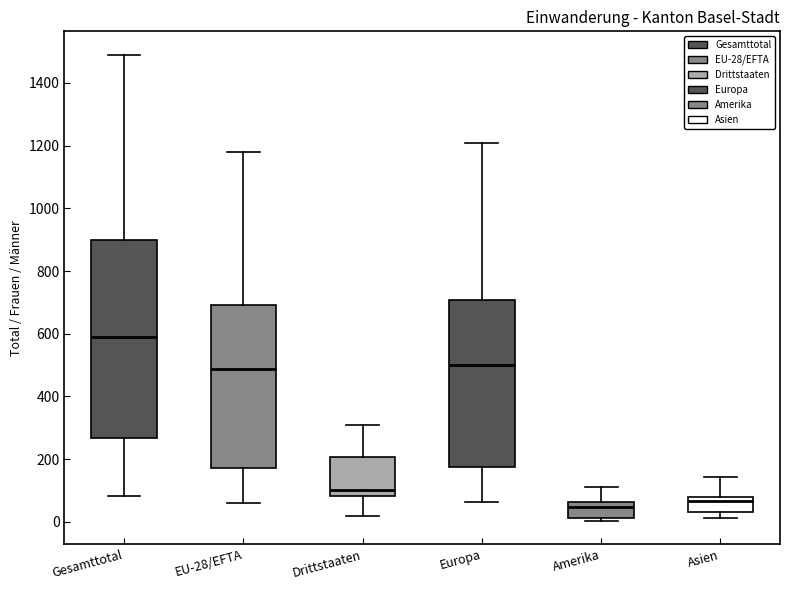

Where does the median line of the box for Europa sit on the y-axis? The values are not printed on the chart, so give them approximately, as read against the axis.

500